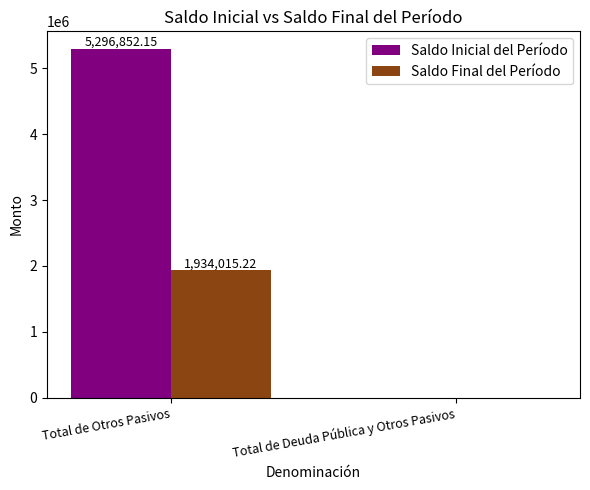

Which category has the highest value in the Saldo Inicial del Período series?

Total de Otros Pasivos